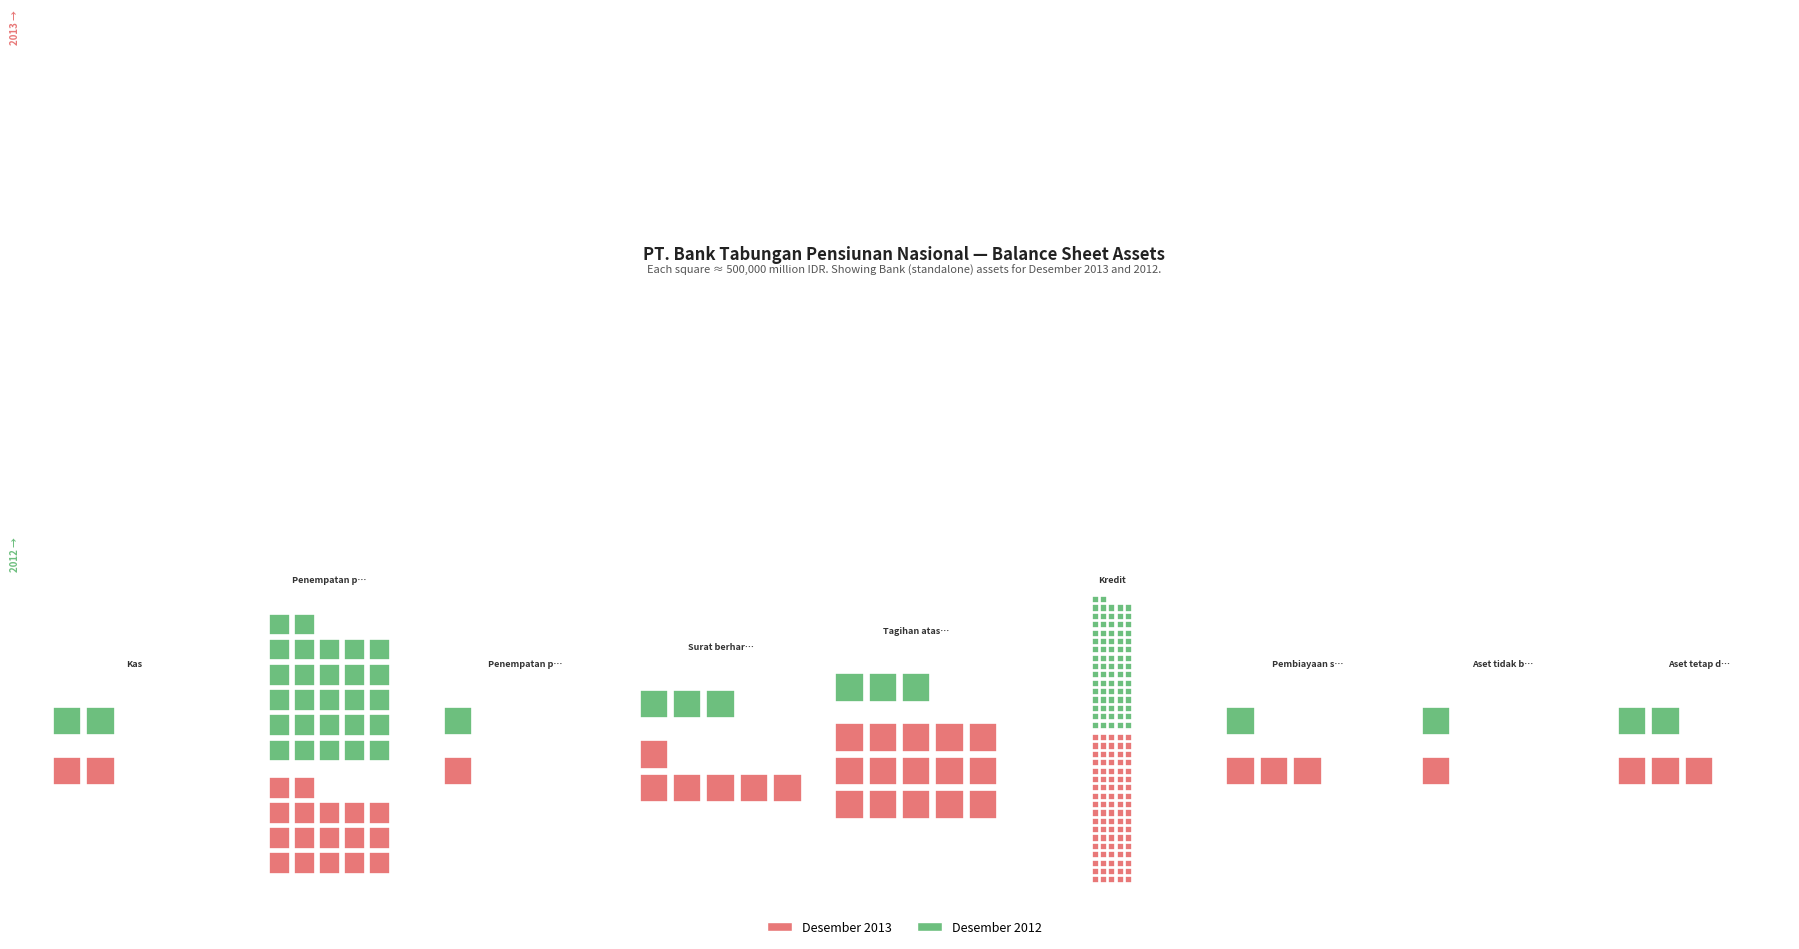

Reading left to right, what are all the values shown in this chart?

Kas (Cash): Desember 2013=1102840	Desember 2012=929454
Penempatan pada Bank Indonesia: Desember 2013=8734282	Desember 2012=13615257
Penempatan pada bank lain: Desember 2013=592228	Desember 2012=370099
Surat berharga: Desember 2013=2912858	Desember 2012=1382726
Tagihan atas surat berharga: Desember 2013=7424681	Desember 2012=1567422
Kredit (Loans): Desember 2013=44751099	Desember 2012=38340123
Pembiayaan syariah: Desember 2013=1354338	Desember 2012=503973
Aset tidak berwujud: Desember 2013=264205	Desember 2012=183481
Aset tetap dan inventaris: Desember 2013=1429056	Desember 2012=1154022